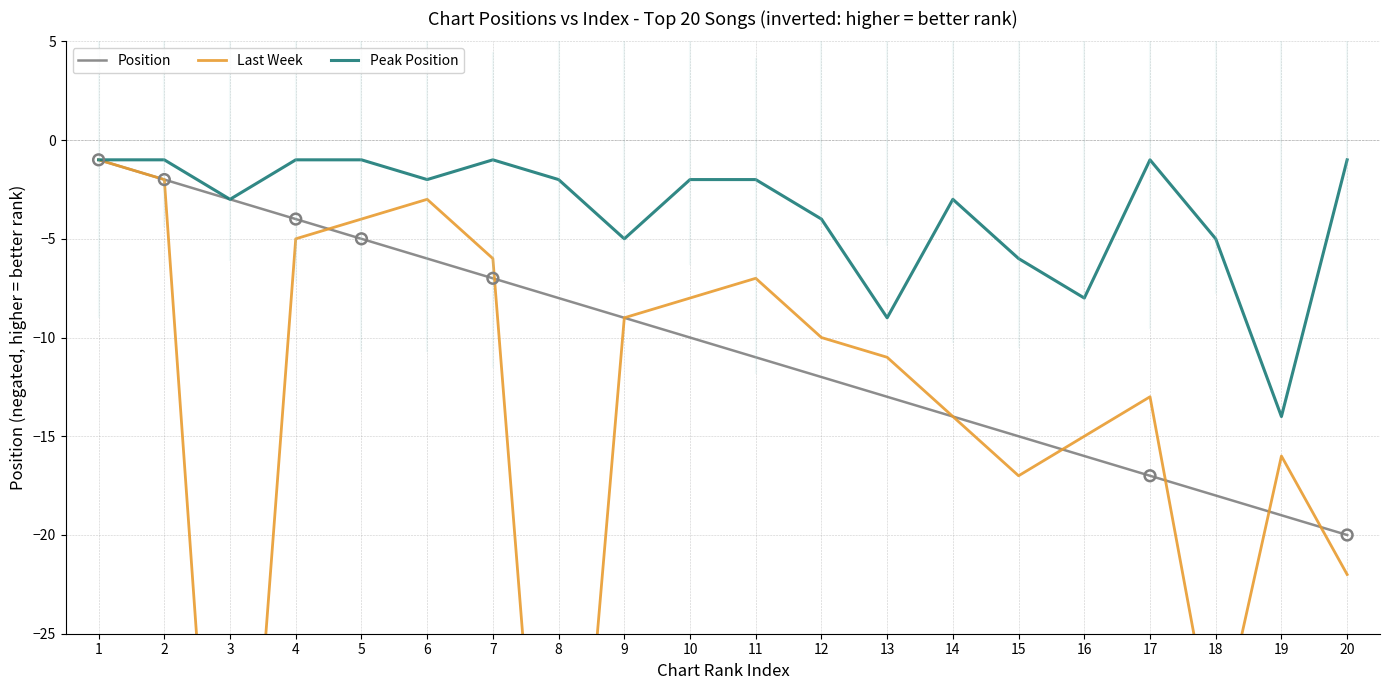

Which series has the largest total across all categories?

Peak Position